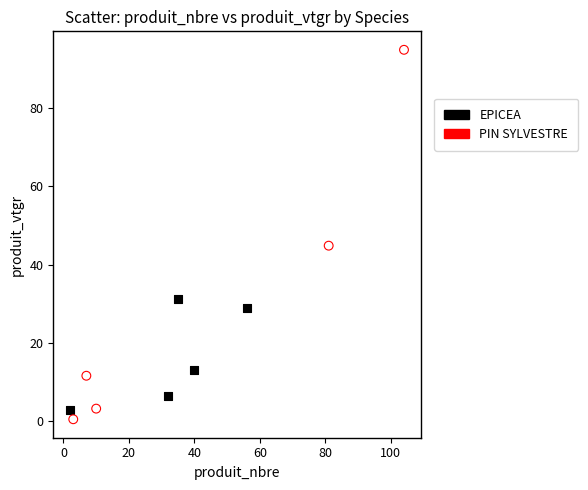

Which series has the largest Y range (max minus min)?

PIN SYLVESTRE